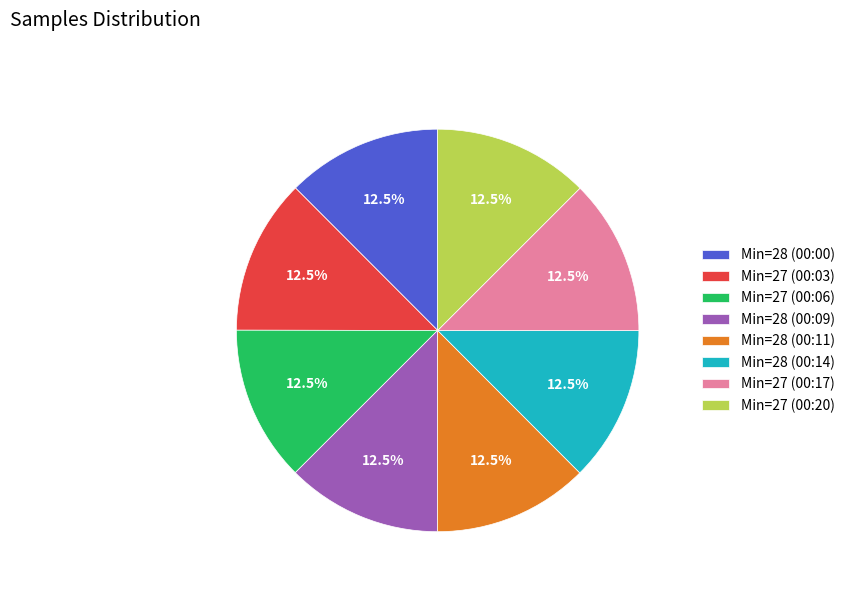

Does Min=28 (00:11) represent more than half of the total?

No